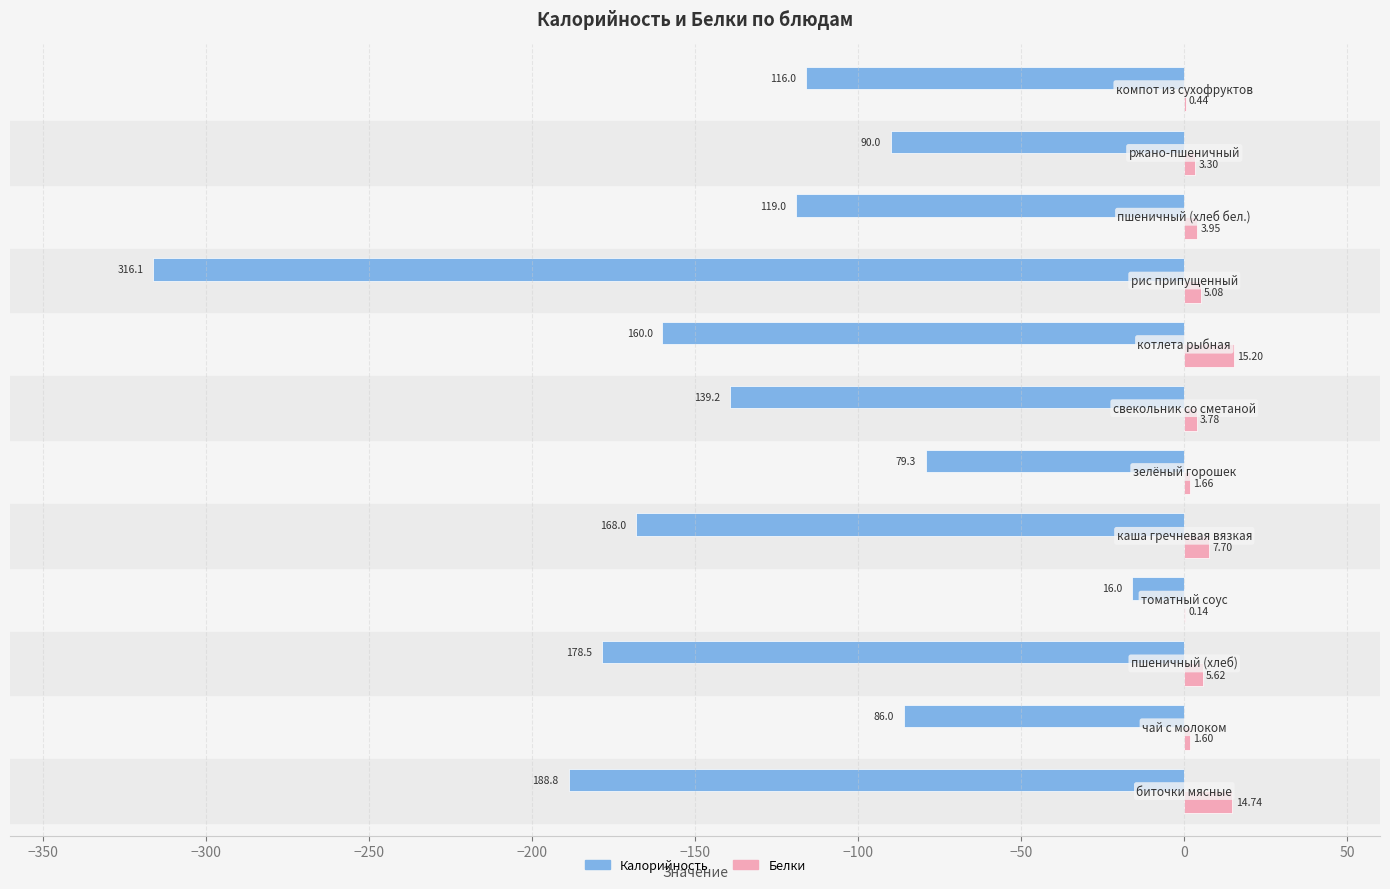

Which series has the largest total across all categories?

Белки